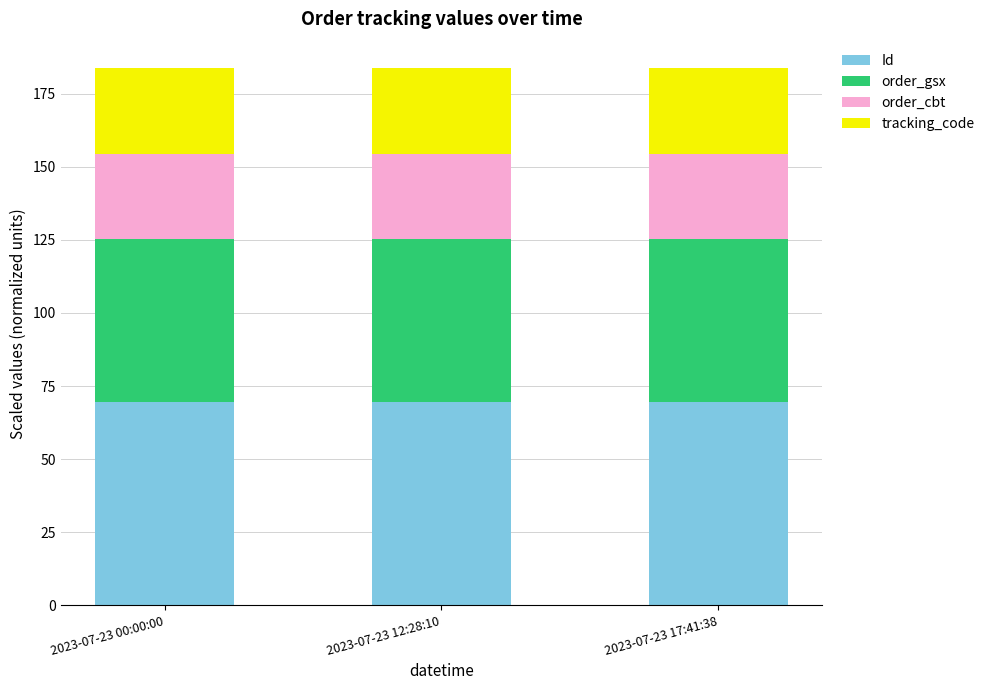

What is the total value across all series at 2023-07-23 12:28:10?

183.7